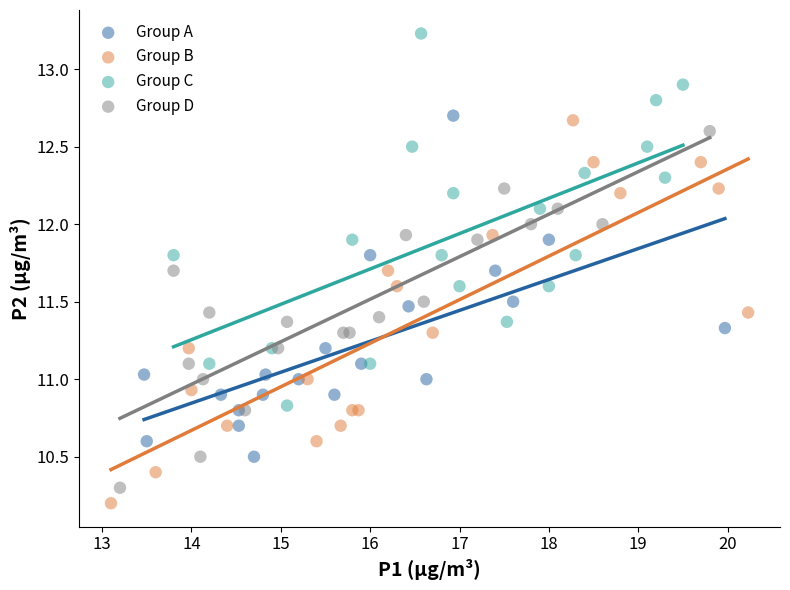

Which series reaches the maximum Y coordinate?

Group C